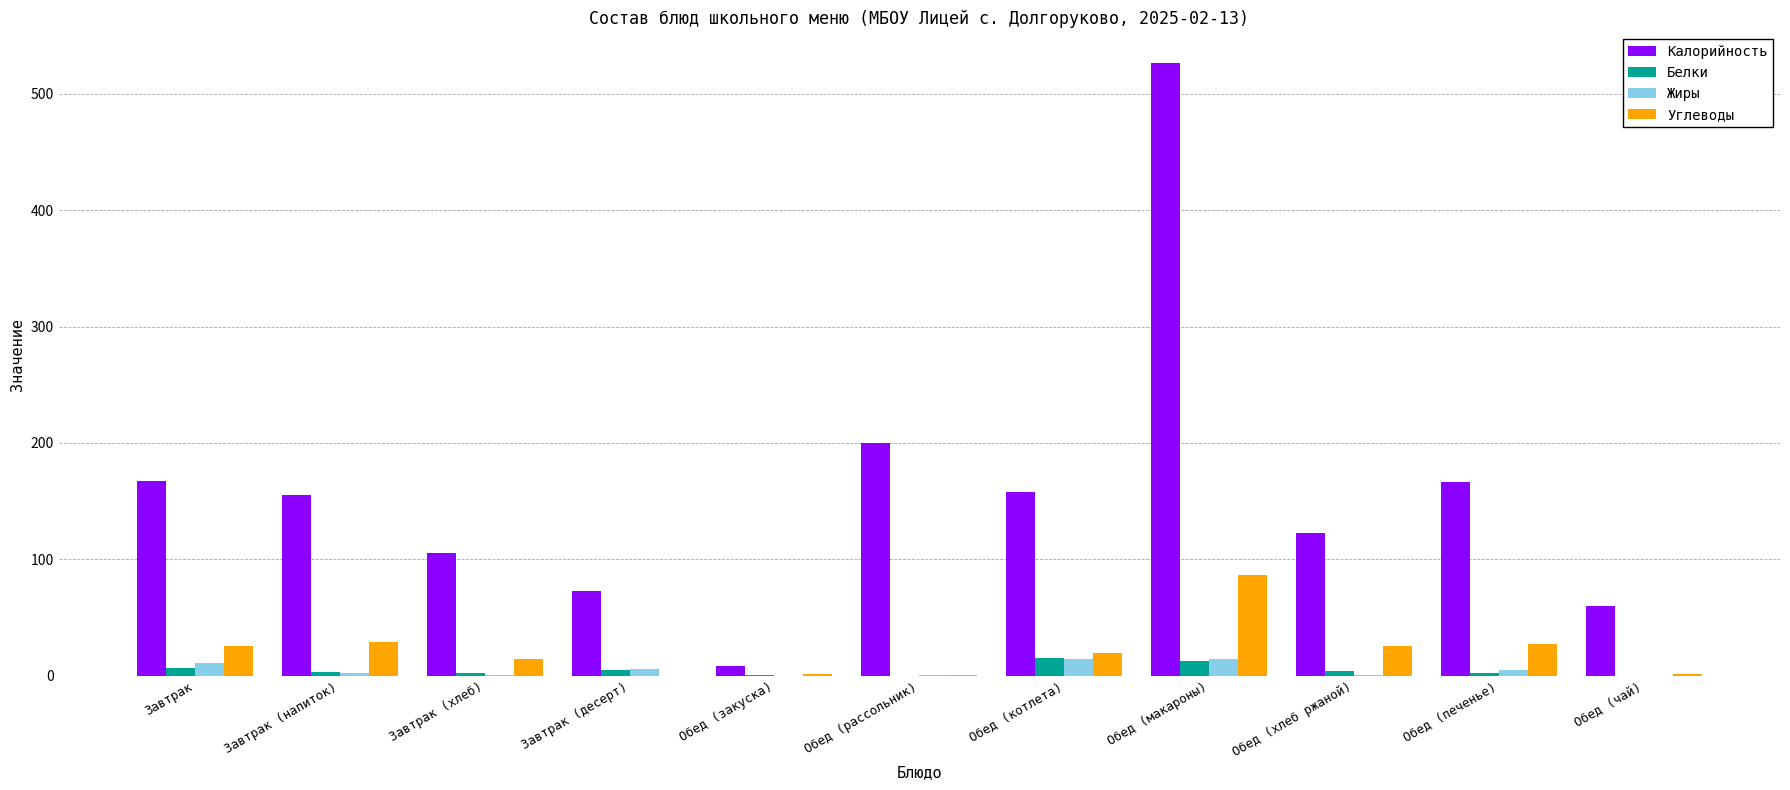

The Углеводы series shows 27.8 at Обед (печенье). True or false?

True